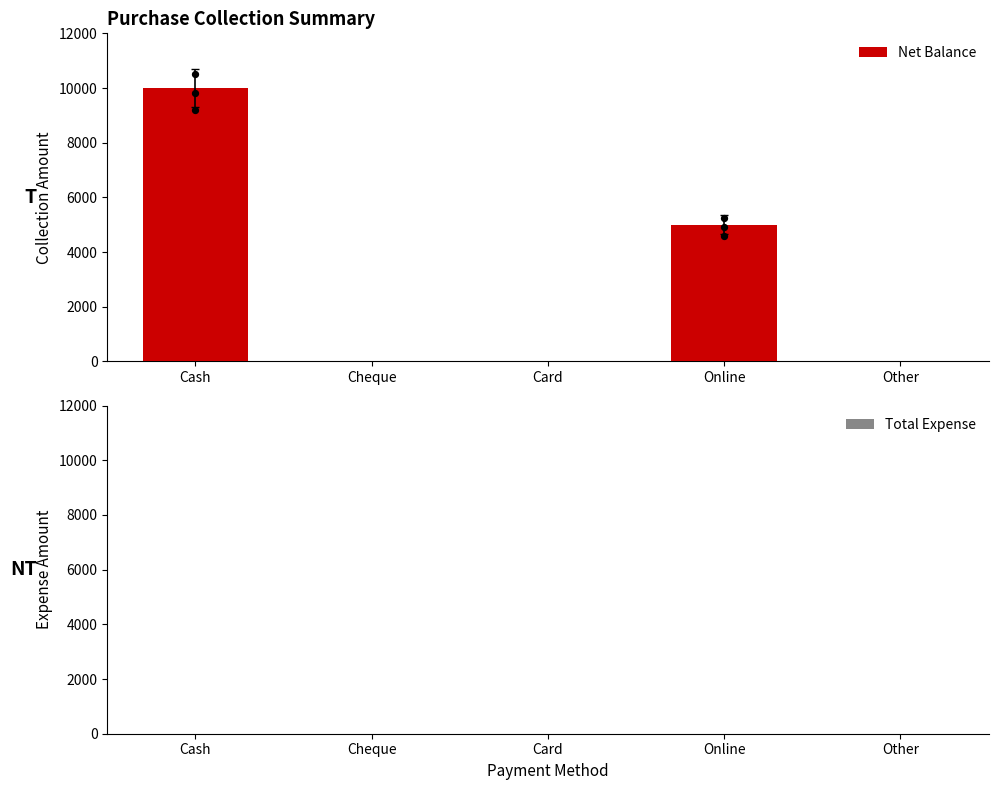

Which series has the widest spread of Y values?

Net Balance